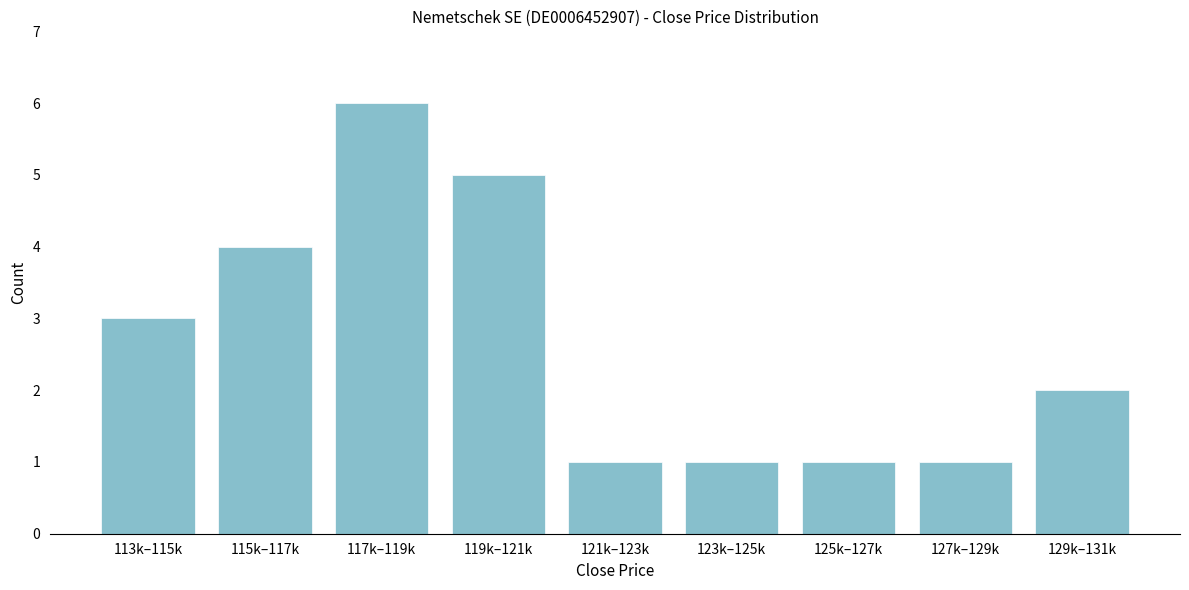

Reading left to right, extract all data points from this chart.

3	4	6	5	1	1	1	1	2